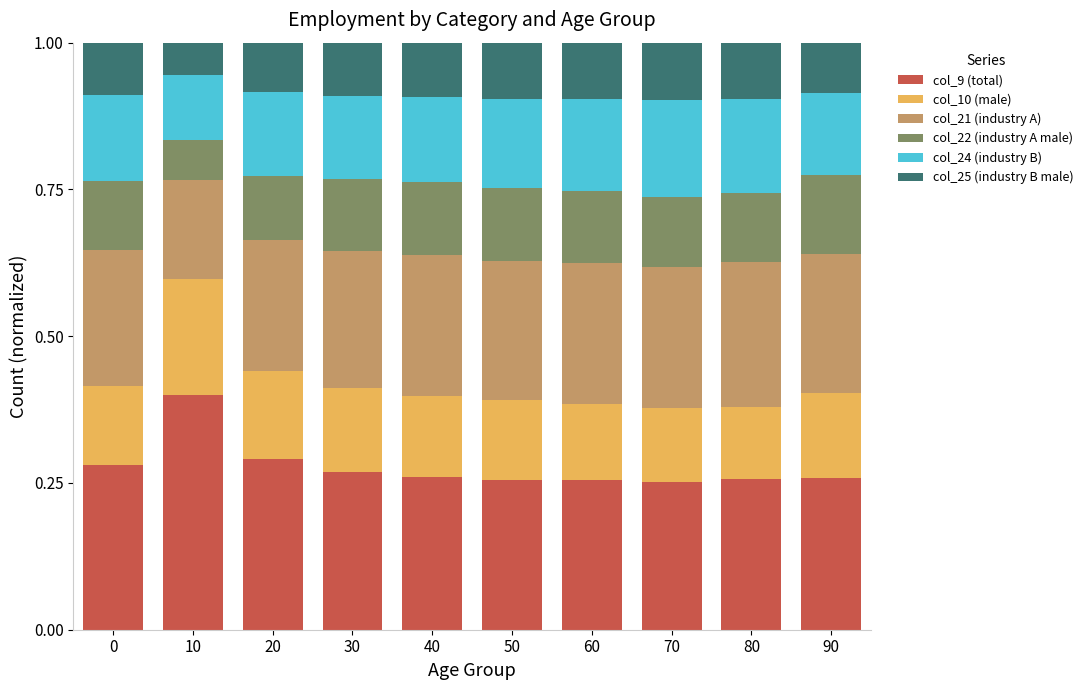

What is the sum of all col_9 (total) values?

2.8